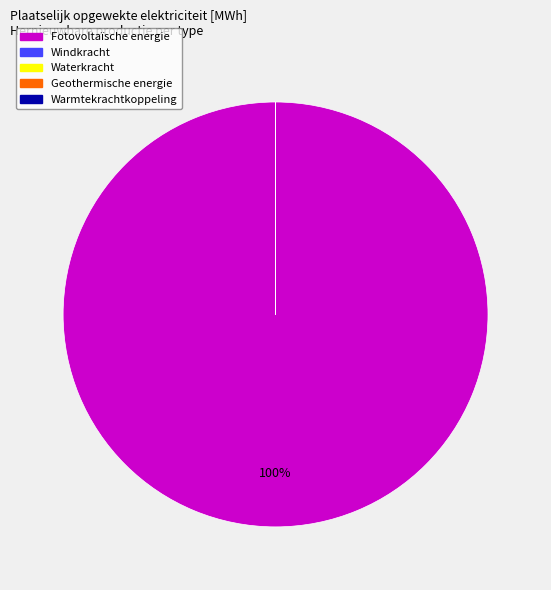

True or false: Fotovoltaïsche energie accounts for 100% of the total.

True